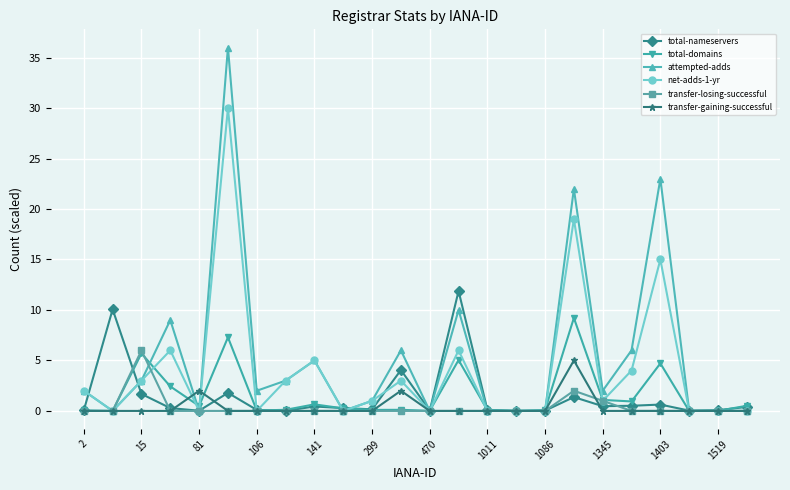

What is the difference between the maximum and minimum values in the attempted-adds series?

36.0